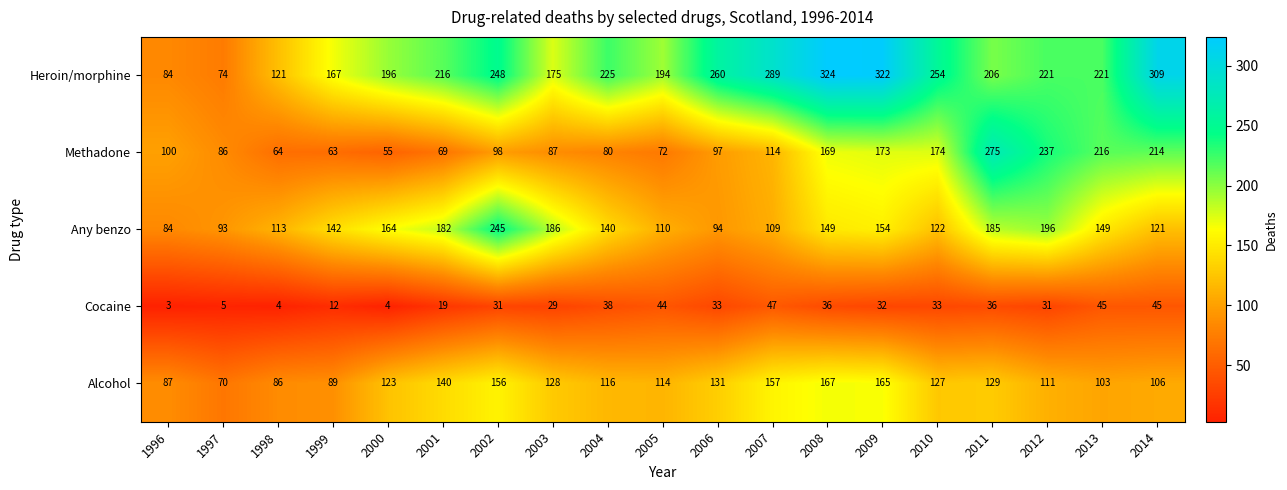

Which series changed the most between 1997 and 2008?

Heroin/morphine